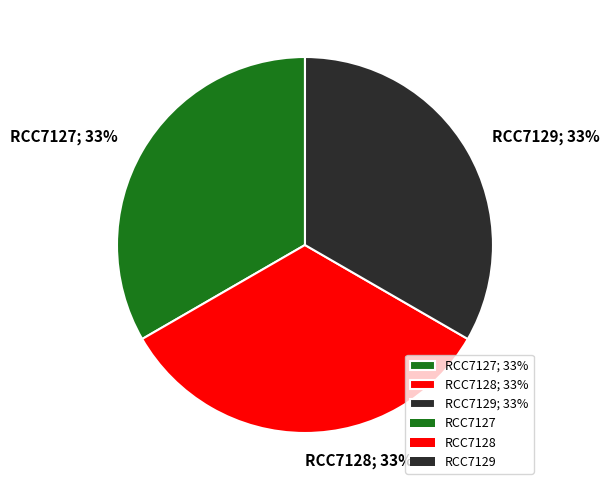

Is it true that RCC7127 is 33% of the pie?

True